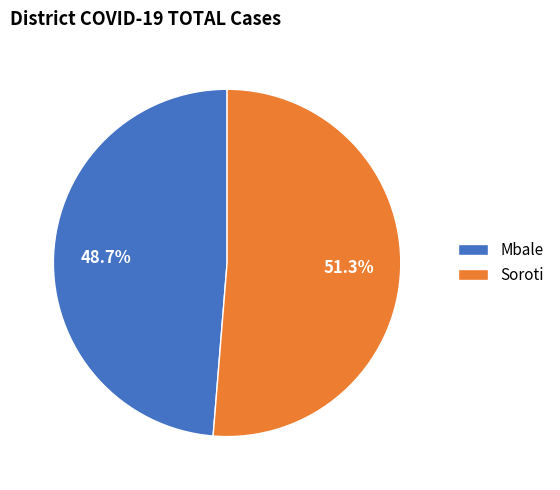

To the nearest percent, what is the average slice percentage?

50%